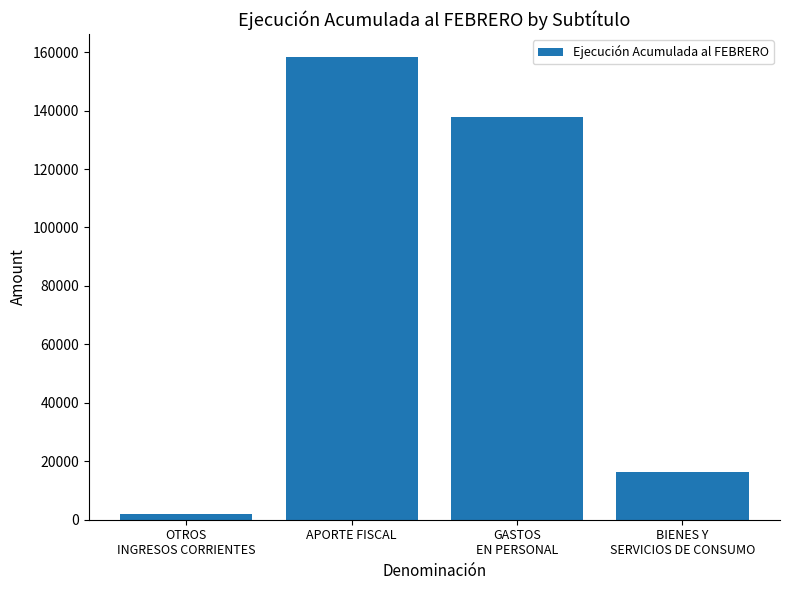

The value at OTROS
INGRESOS CORRIENTES is 2119. True or false?

True